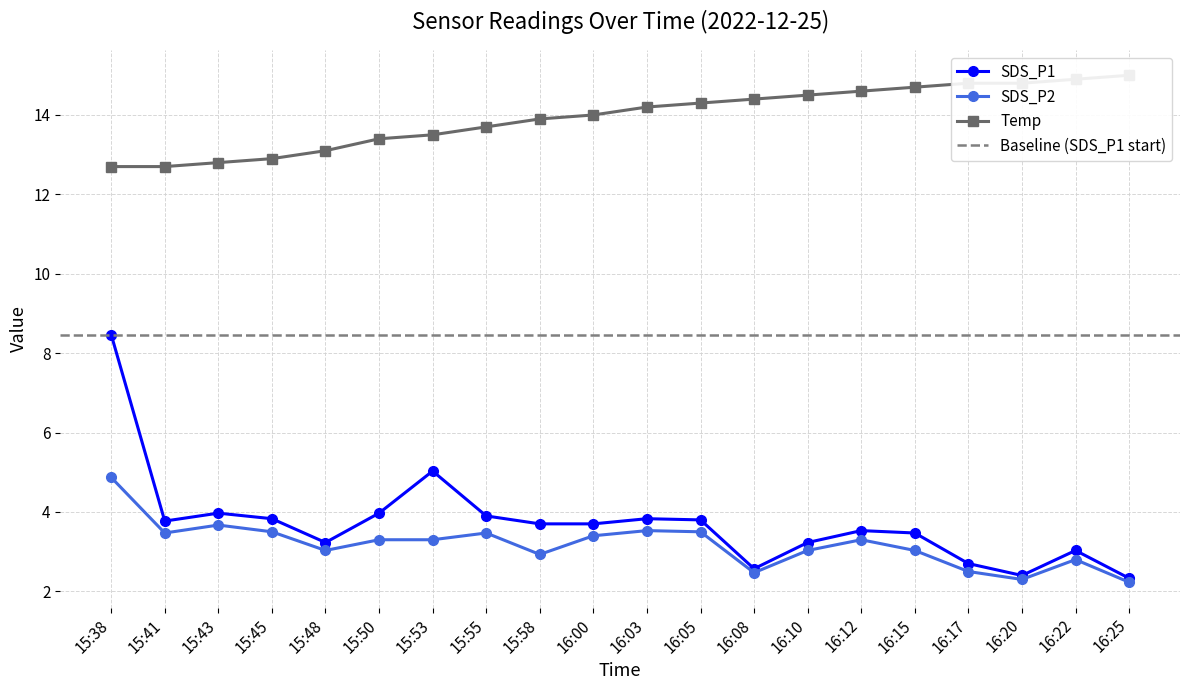

At how many categories does at least one series exceed 9?

20